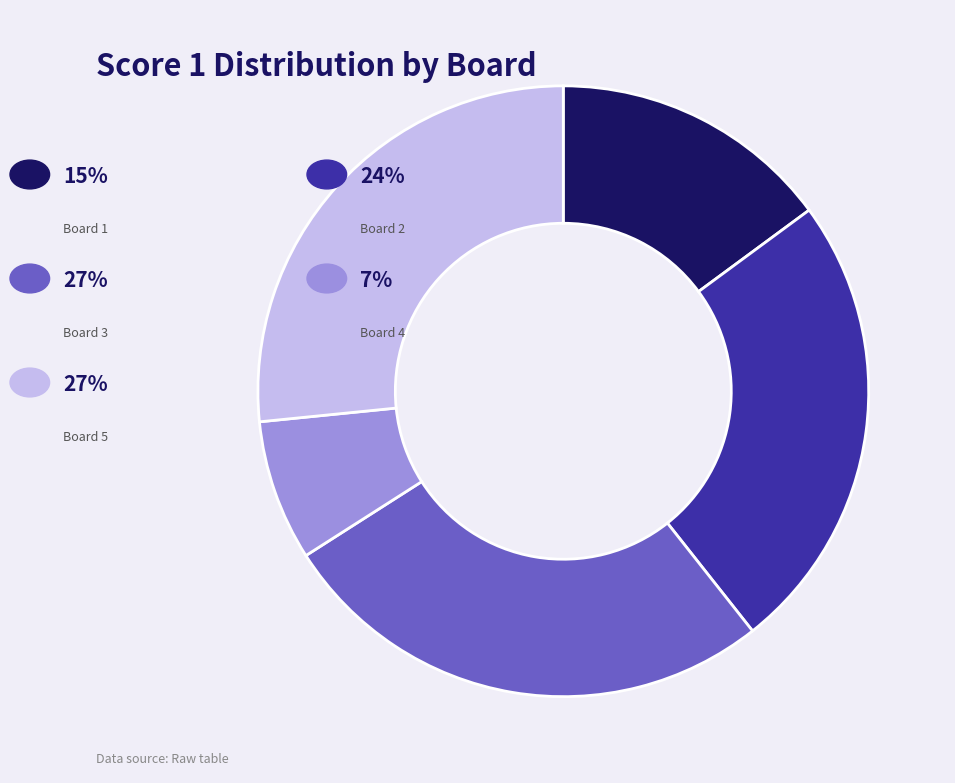

Is there a majority slice in this chart?

No